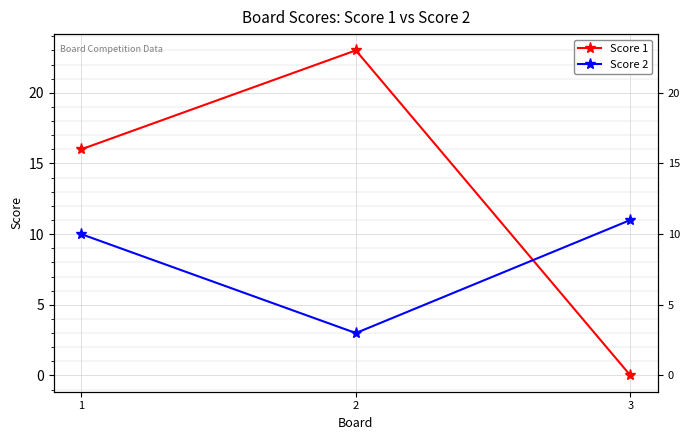

What is the value of the Score 2 point at the 3rd from the left?

11